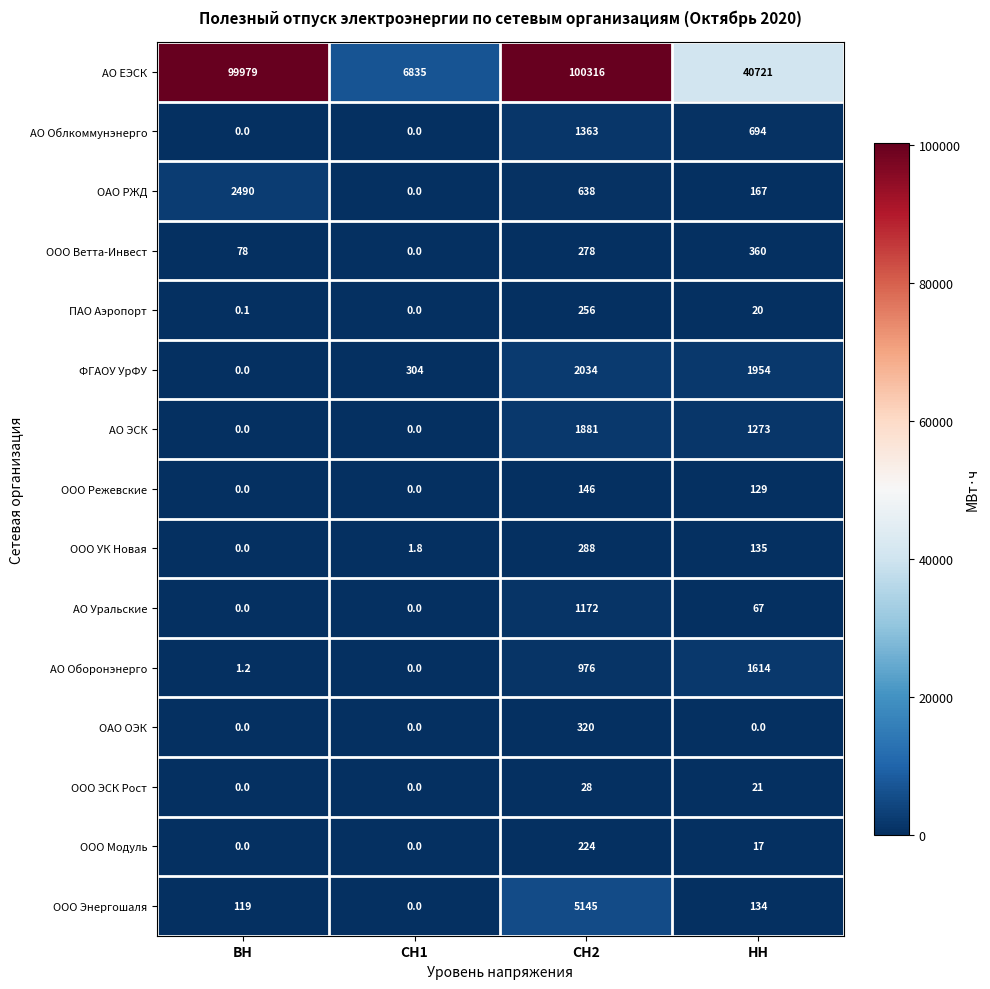

How many positive values does the ООО Модуль series have?

2